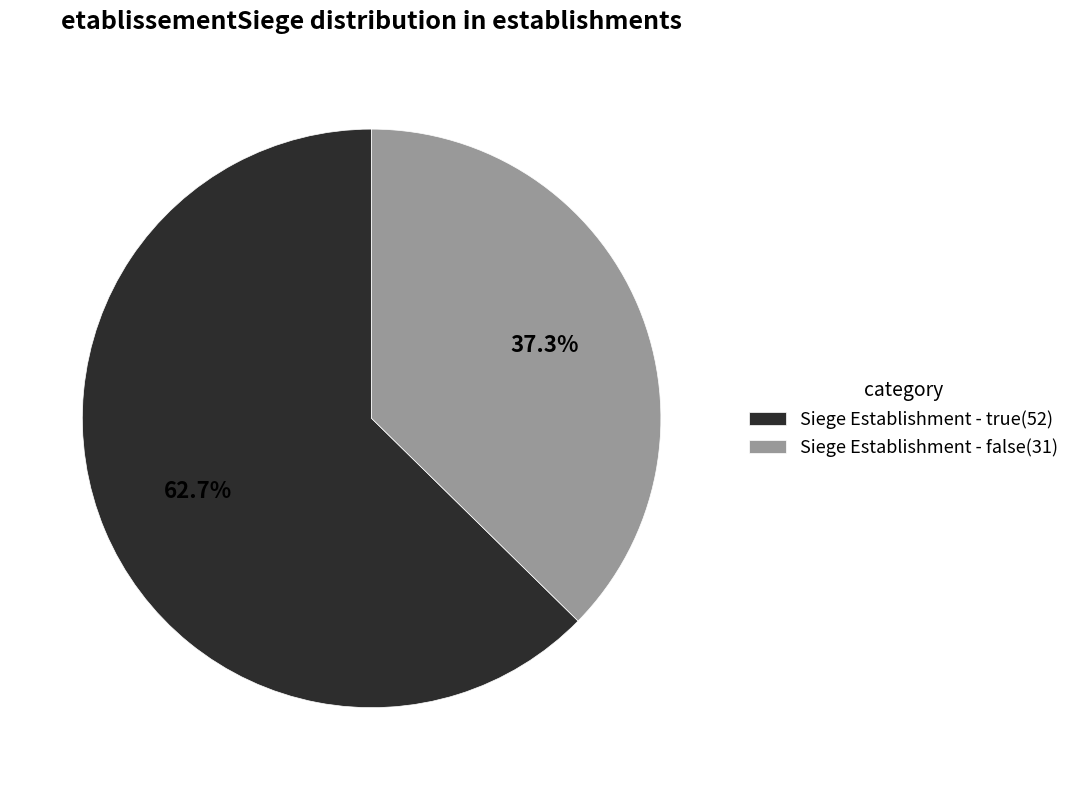

To the nearest percent, what is the difference between the largest and smallest slice percentages?

25%